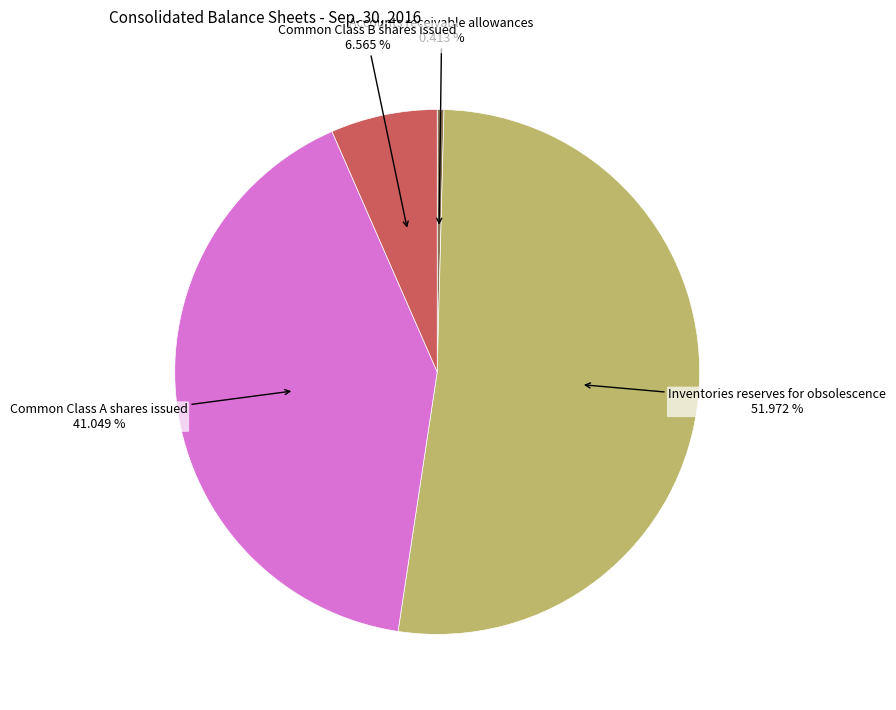

Is there any slice that represents more than half of the pie?

Yes